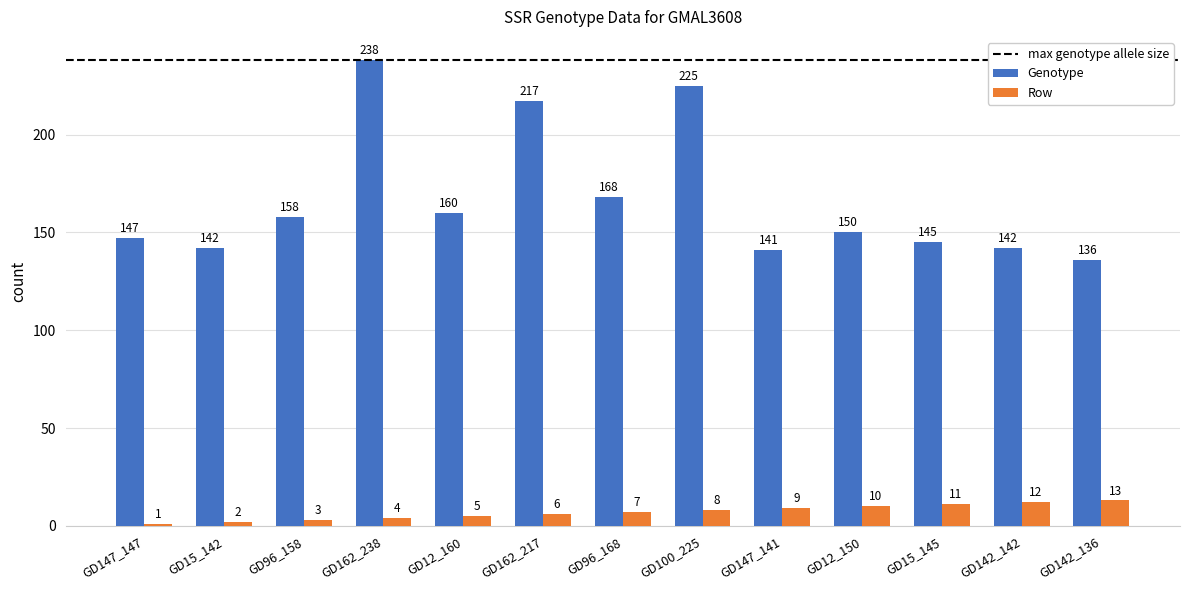

True or false: Row has a value of 12 at GD142_142.

True